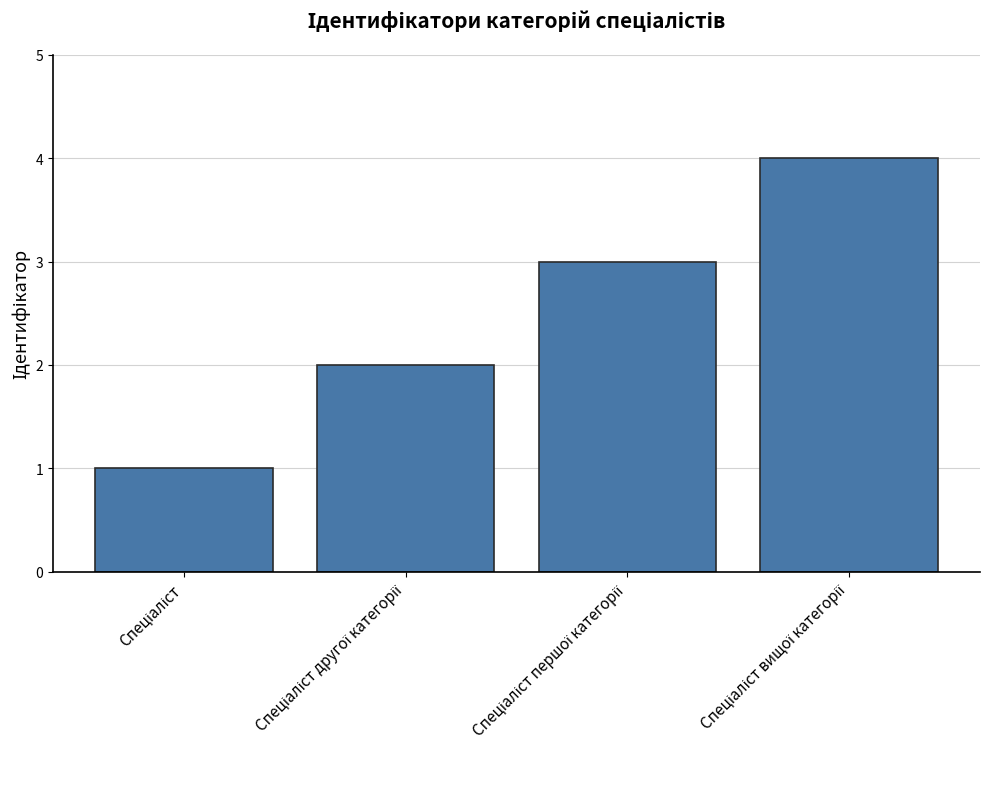

What is the sum of all values?

10